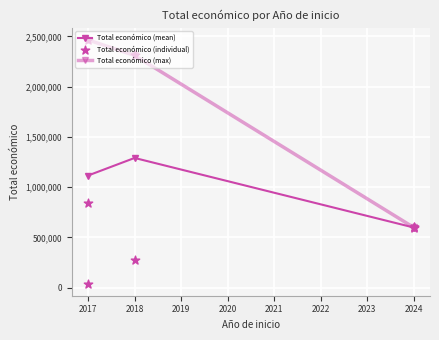

What is the change in value from 2017 to 2024?

+557468